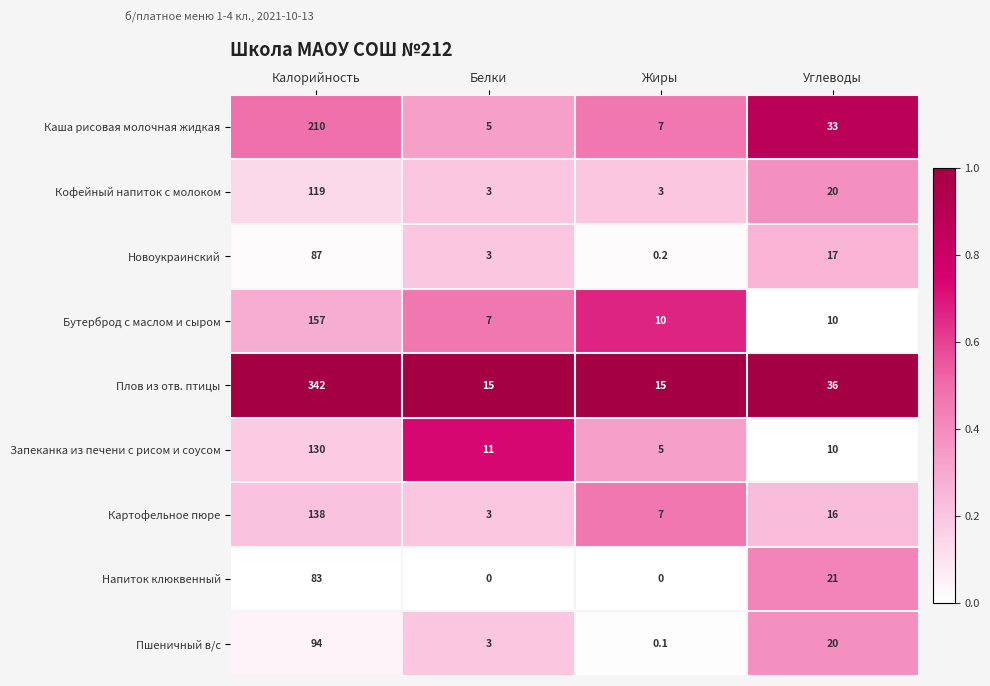

Which series has the largest total across all categories?

Плов из отв. птицы